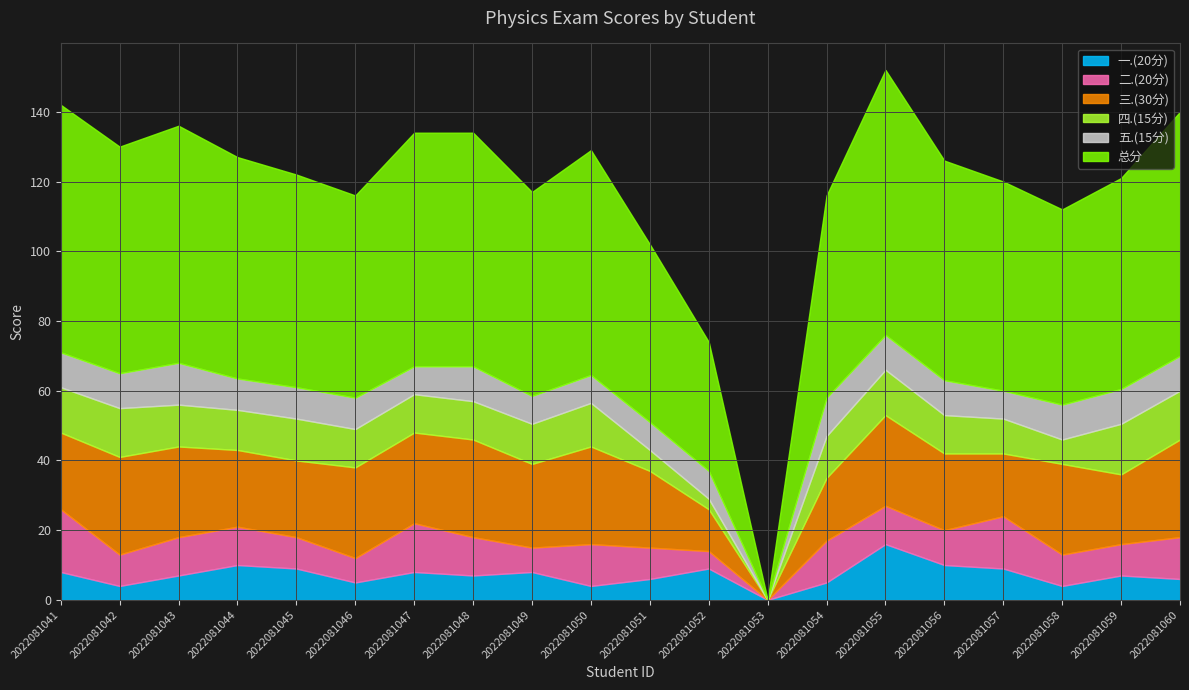

Read the 二.(20分) value at 2022081055.

11.0